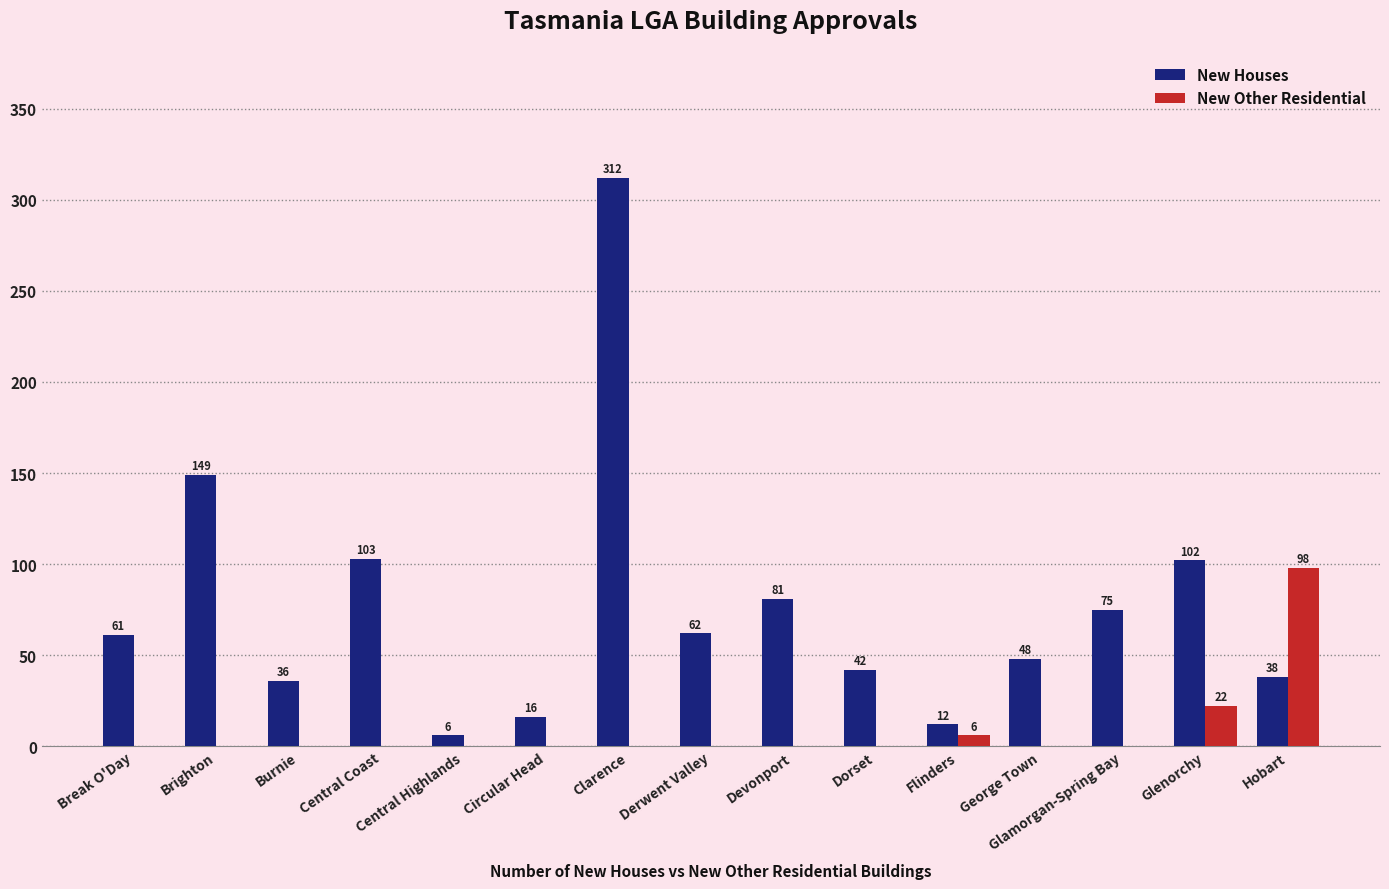

How many data points does each series have?

15